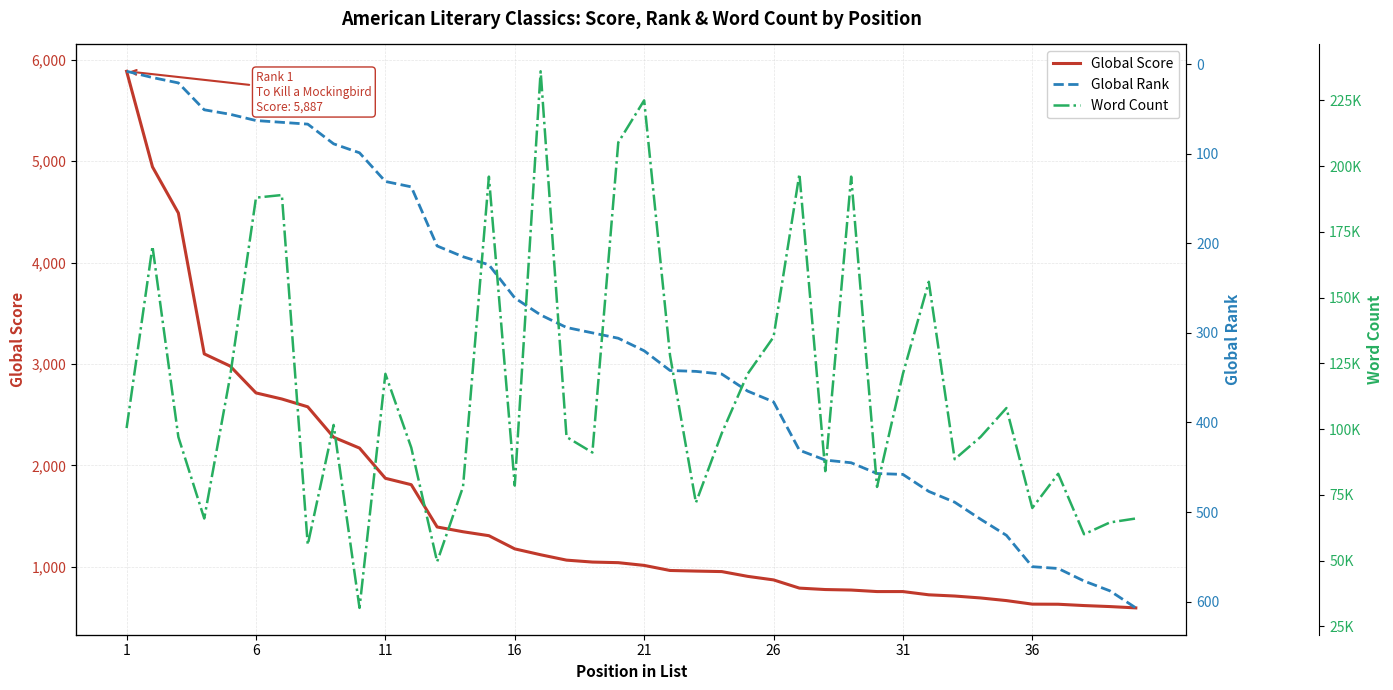

Which series has the largest total across all categories?

Word Count